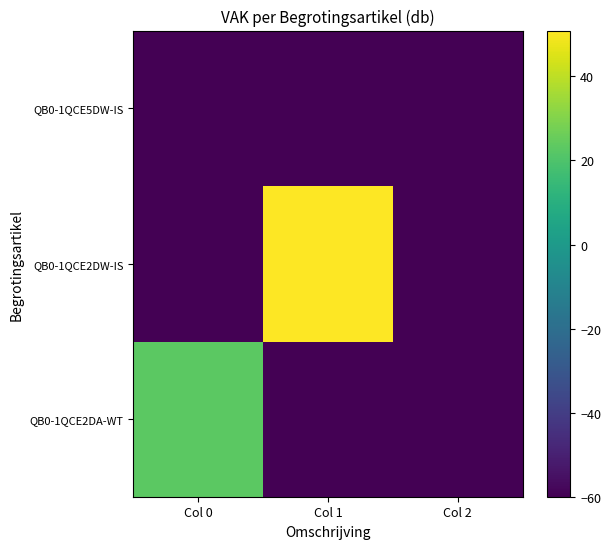

Which series has the largest range (max minus min)?

QB0-1QCE2DW-IS